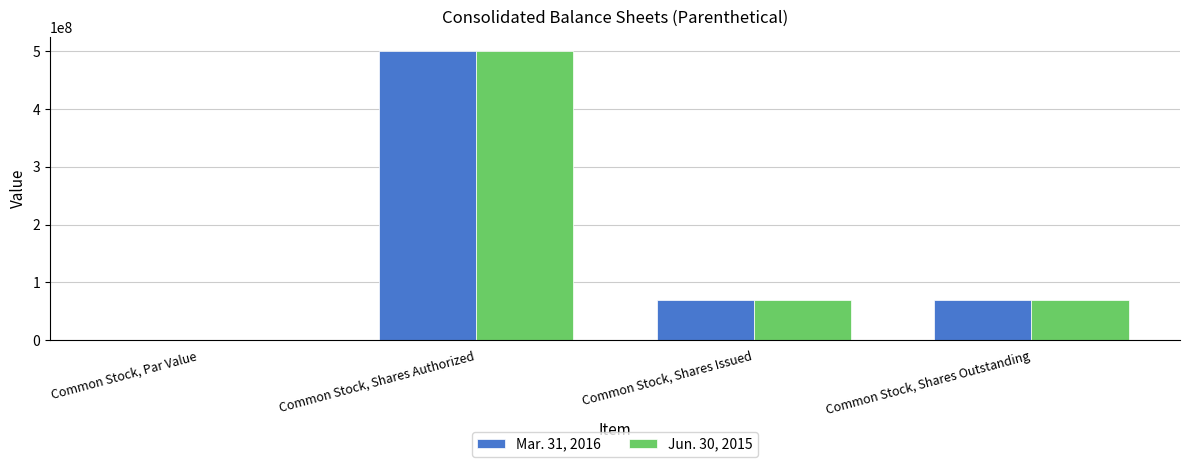

What is the sum of all Jun. 30, 2015 values?

637292336.0